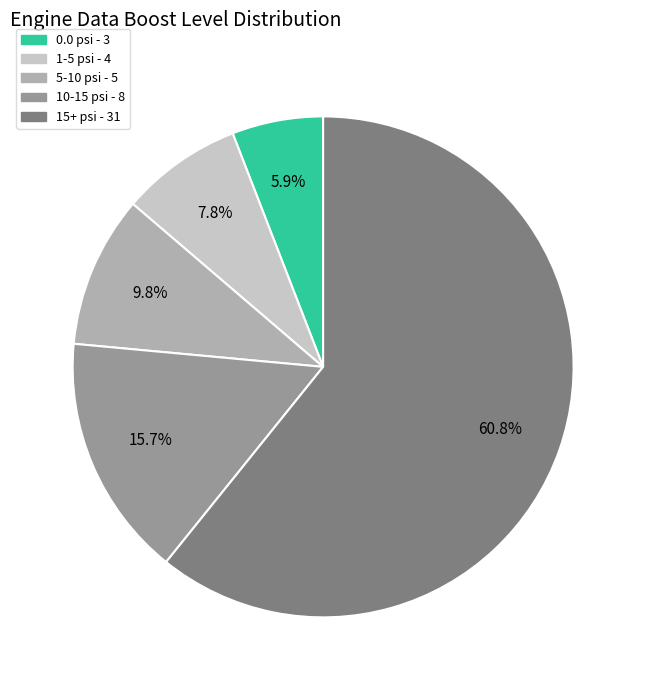

Does any single category account for the majority?

Yes